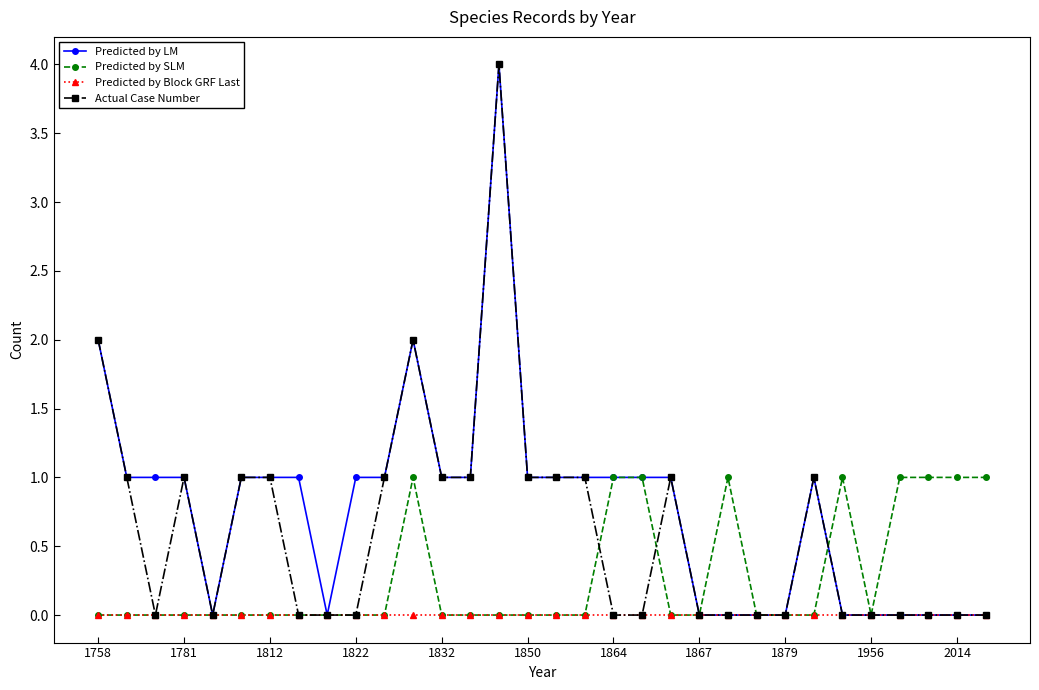

What is the highest value of the Actual Case Number series?

4